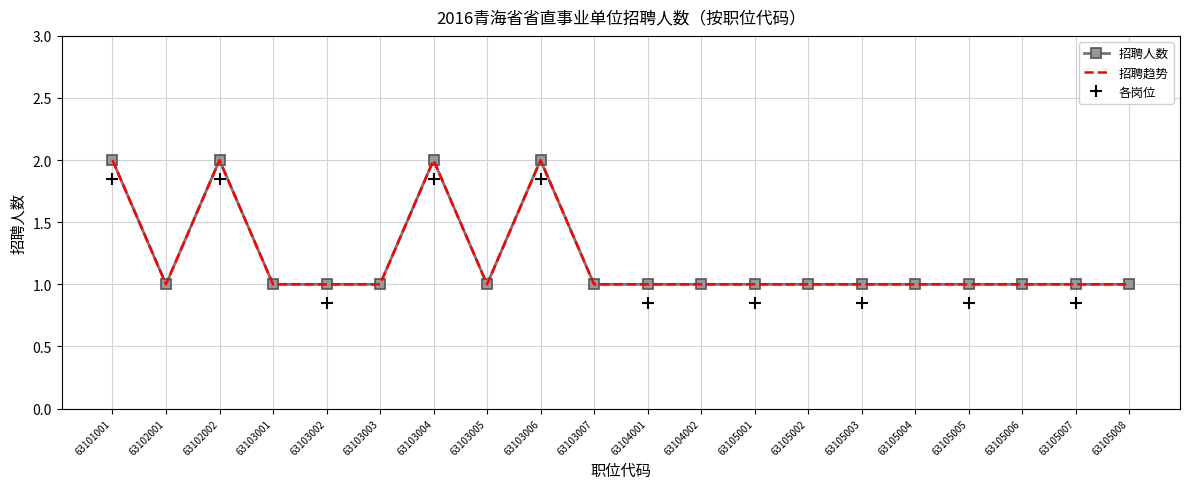

What is the sum of the 招聘趋势 values at 63105001 and 63105008?

2